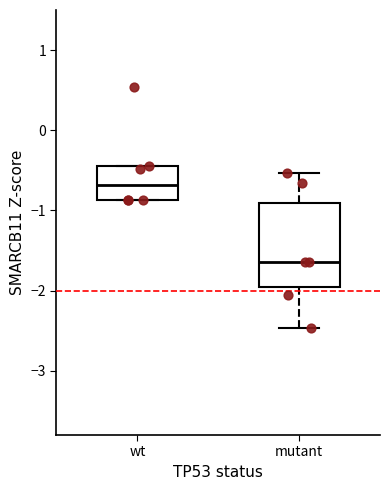

Reading left to right, transcribe this box plot: for each box, give where its median line is, the range the box spans, and where its two whiskers end, as read against the y-axis. The values are not printed on the chart, so give them approximately, as read against the axis.

wt: median -0.7, box -0.9 to -0.5, whiskers -0.9 to -0.4
mutant: median -1.6, box -2.0 to -0.9, whiskers -2.5 to -0.5